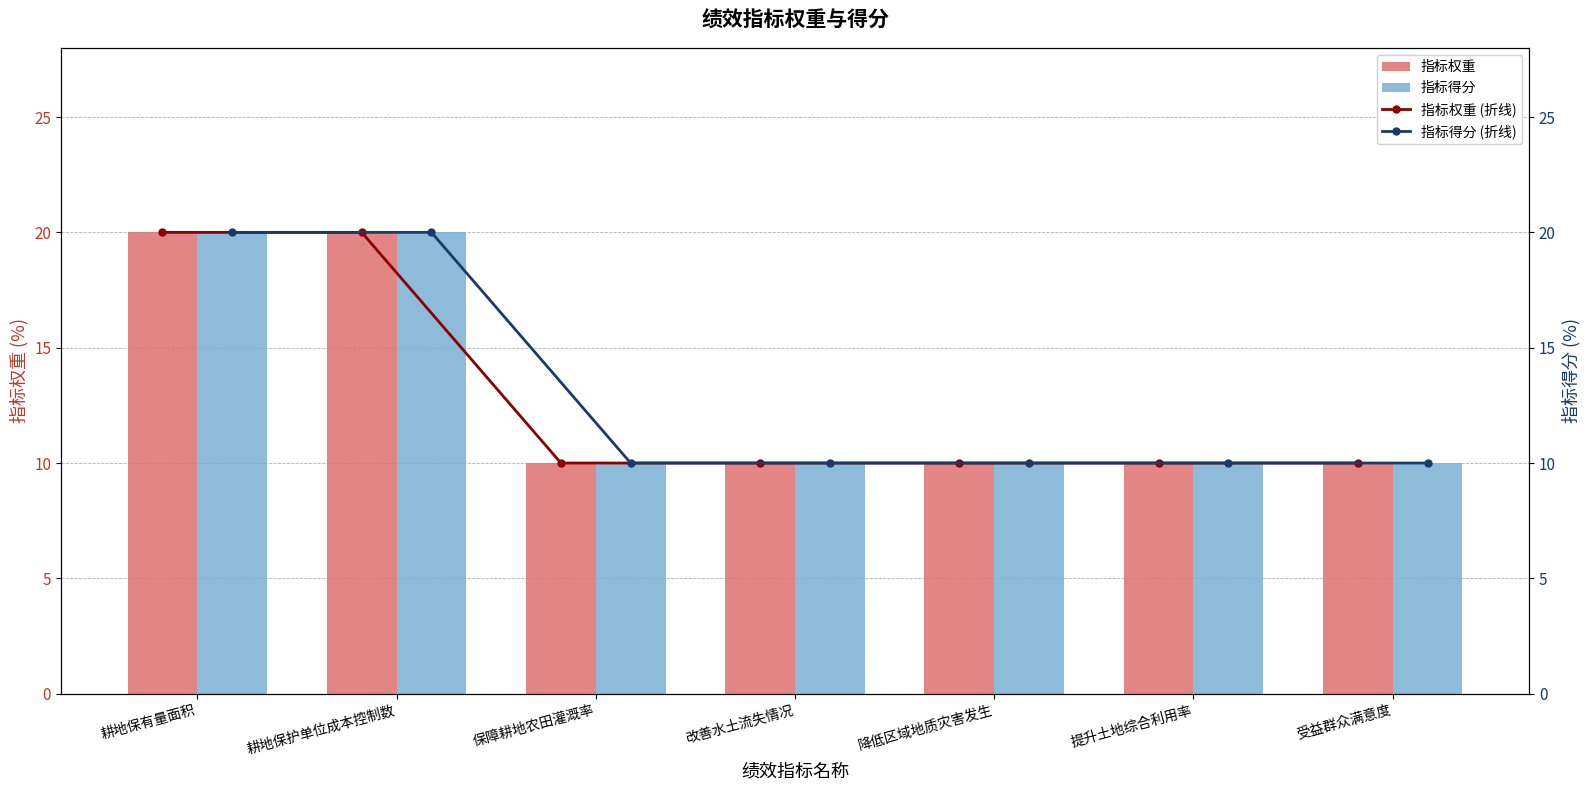

List the series in order of their peak value, highest first.

指标权重, 指标得分, 指标权重 (折线), 指标得分 (折线)